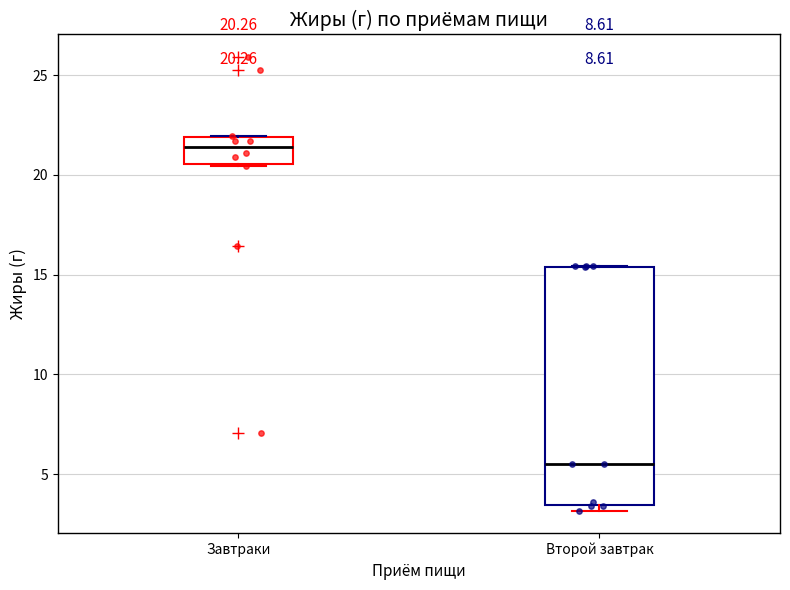

Which box is the tallest, from its lower edge to its upper edge?

Второй завтрак